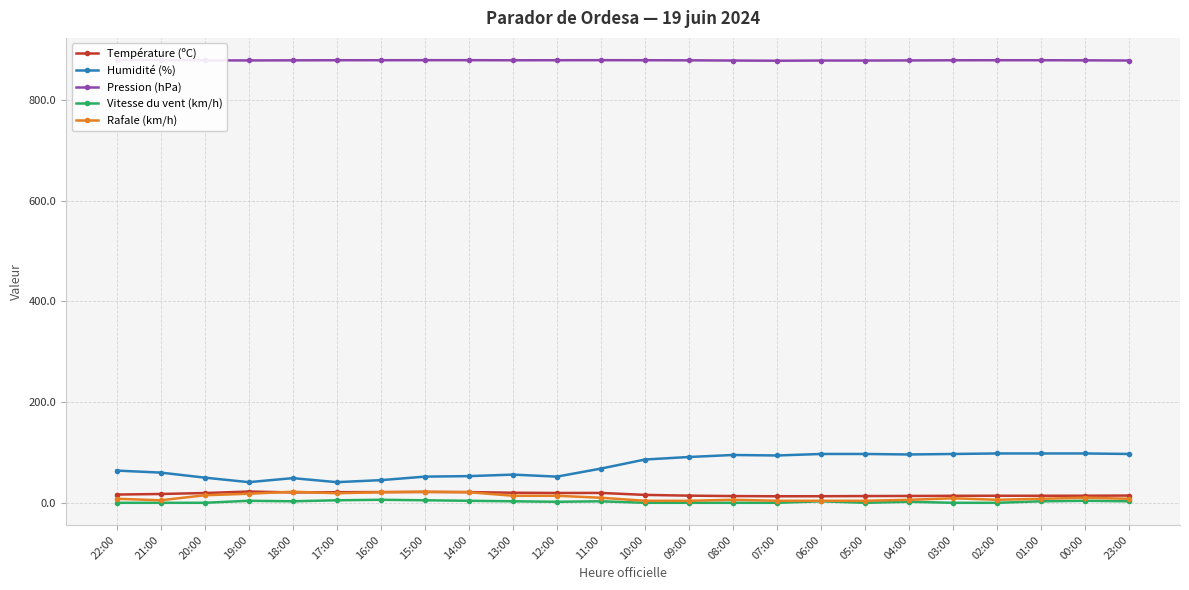

Which series has the largest total across all categories?

Pression (hPa)